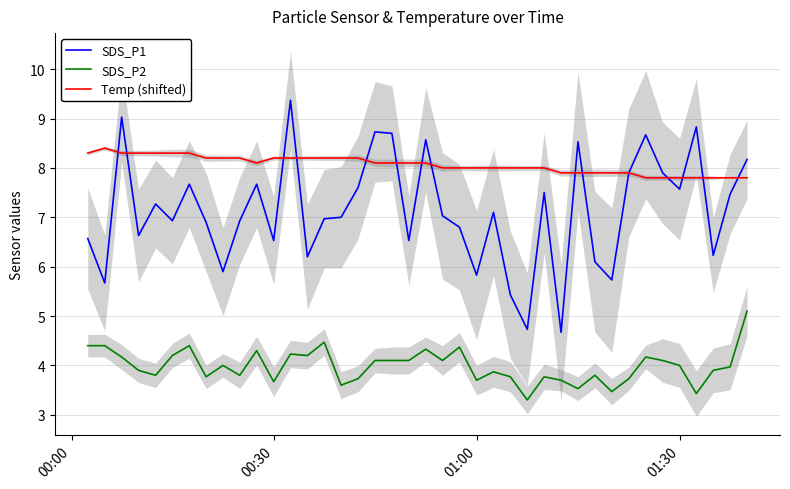

How many data points in Temp (shifted) are less than 8?

12